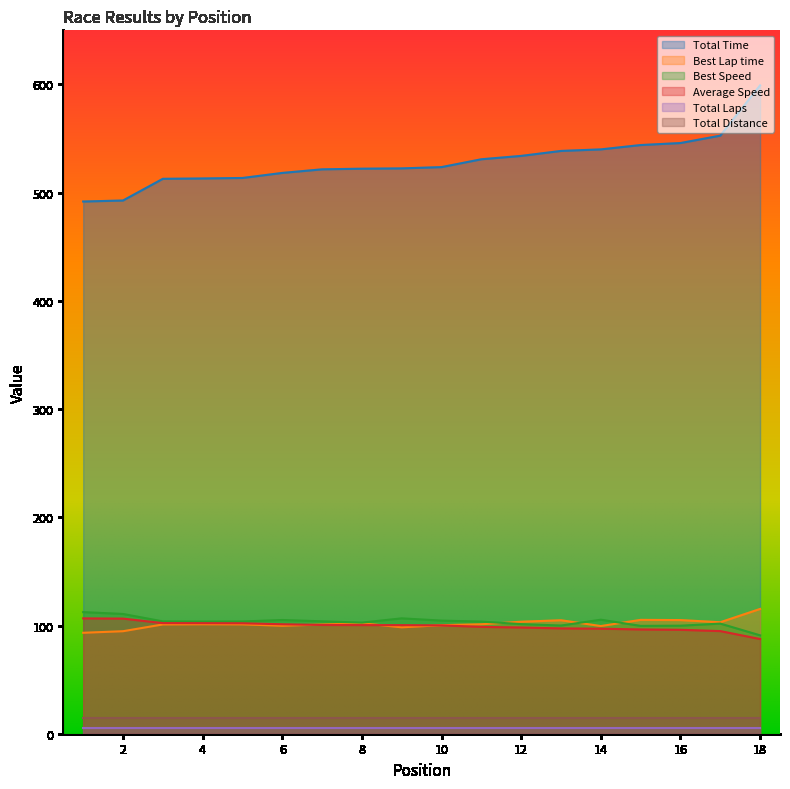

Which category has the lowest value in the Total Time series?

1